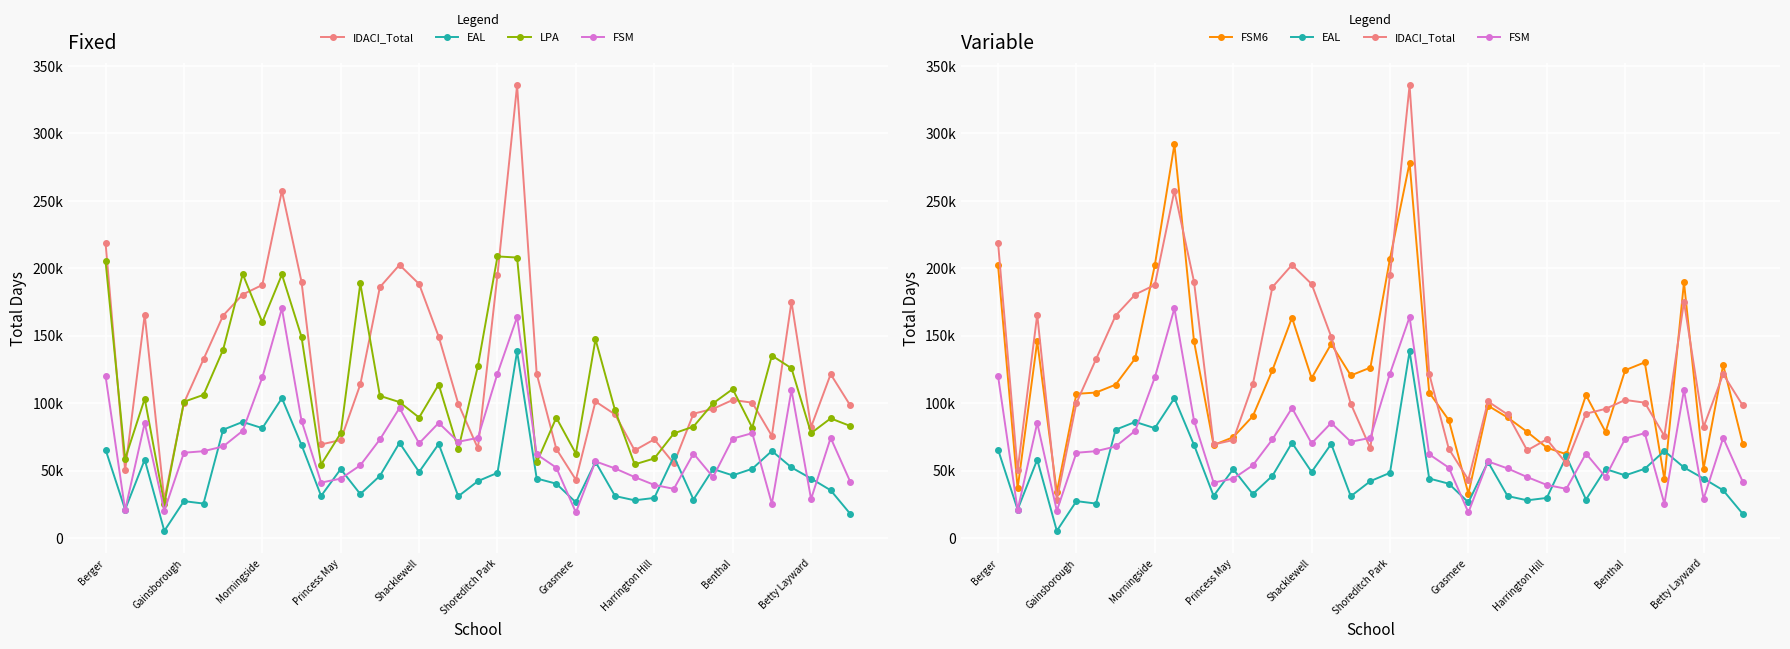

How many categories are shown in the chart?

39